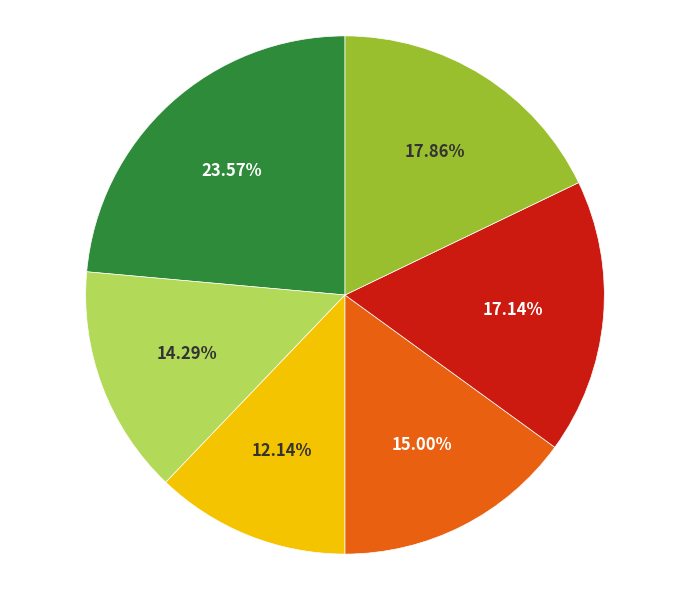

Is there any slice that represents more than half of the pie?

No